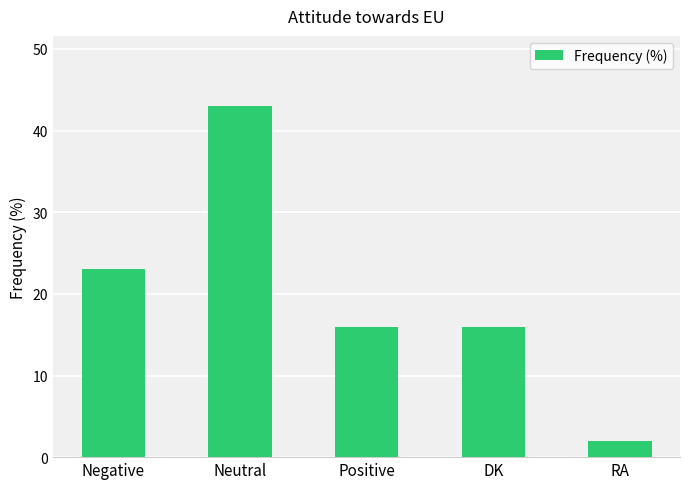

Are the bars grouped side by side (vs. stacked)?

No